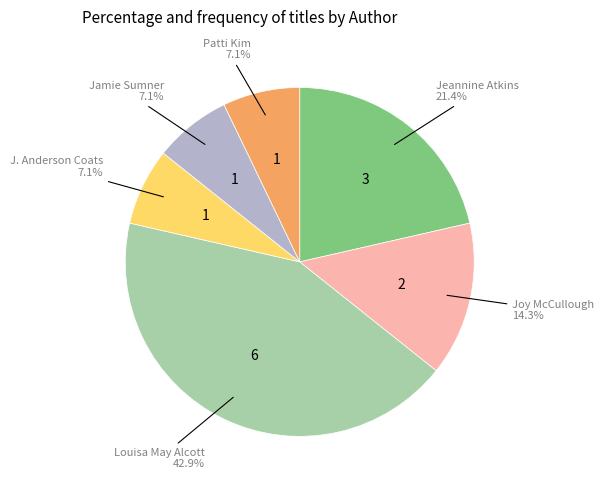

To the nearest percent, what is the difference between the largest and smallest slice percentages?

36%